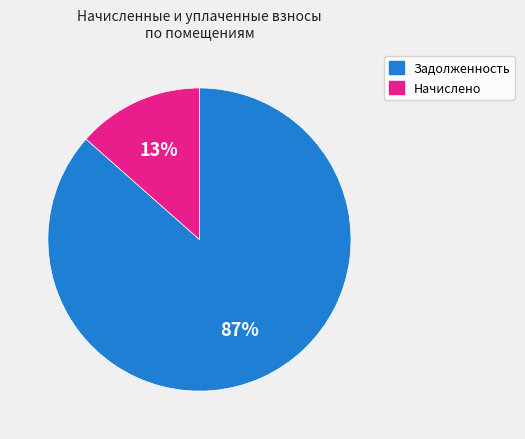

To the nearest percent, what is the average slice percentage?

50%